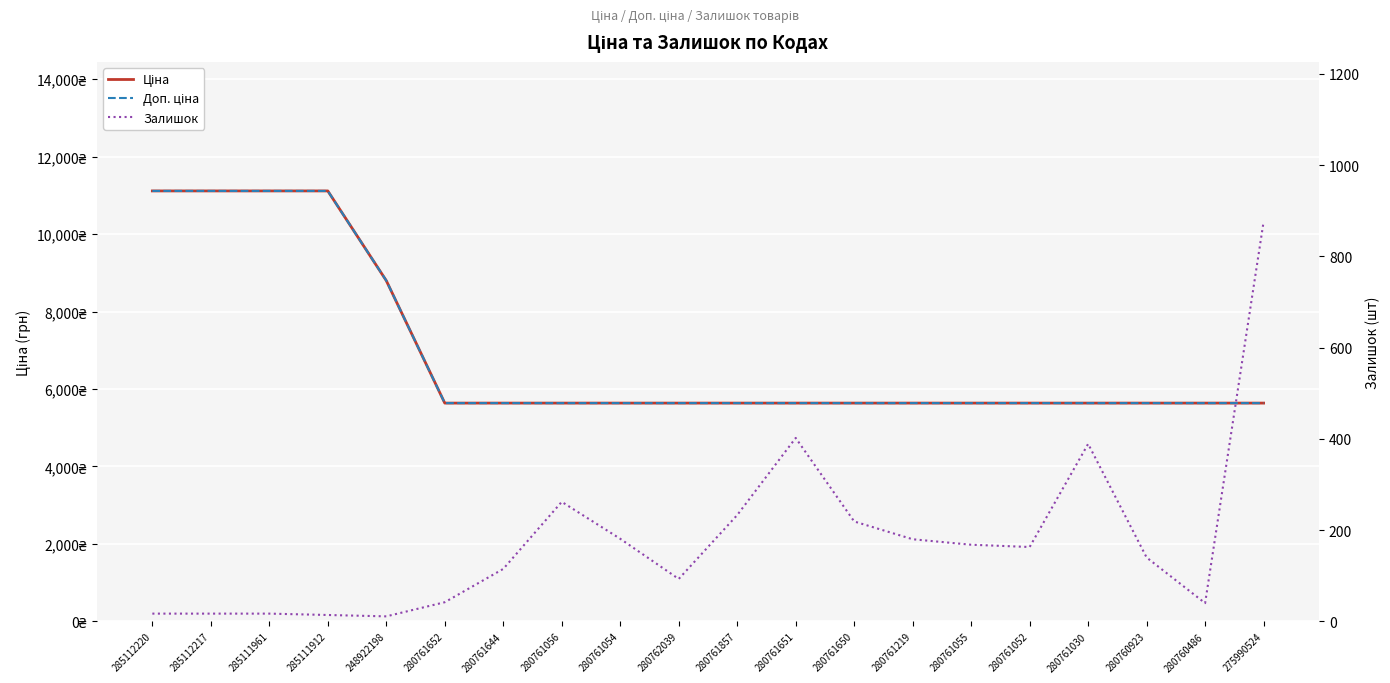

Reading left to right, what are all the values shown in this chart?

Ціна: 11113.6	11113.6	11113.6	11113.6	8797.6	5636.0	5636.0	5636.0	5636.0	5636.0	5636.0	5636.0	5636.0	5636.0	5636.0	5636.0	5636.0	5636.0	5636.0	5636.0
Доп. ціна: 11113.6	11113.6	11113.6	11113.6	8797.6	5636.0	5636.0	5636.0	5636.0	5636.0	5636.0	5636.0	5636.0	5636.0	5636.0	5636.0	5636.0	5636.0	5636.0	5636.0
Залишок: 17.0	17.0	17.0	14.0	11.0	42.0	115.0	262.0	181.0	93.0	233.0	402.0	219.0	180.0	168.0	163.0	389.0	140.0	40.0	876.0